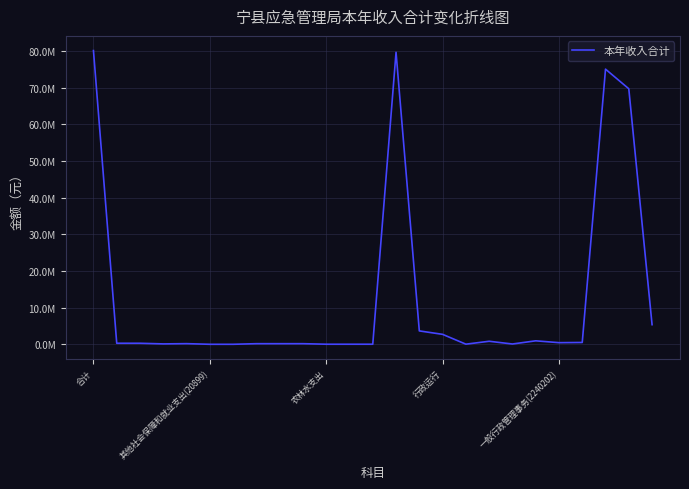

Does the chart display data point markers on the line(s)?

No